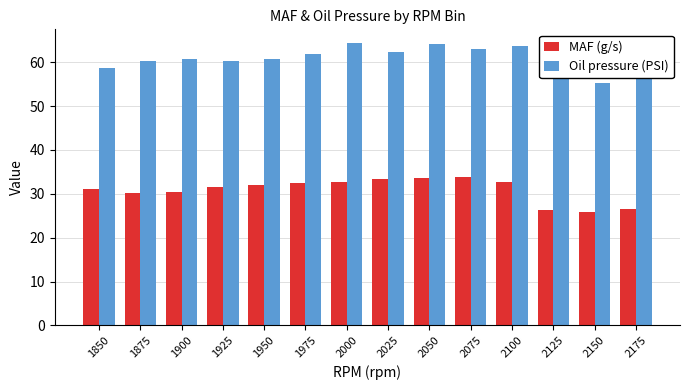

What is the average value of the MAF (g/s) series?

30.9